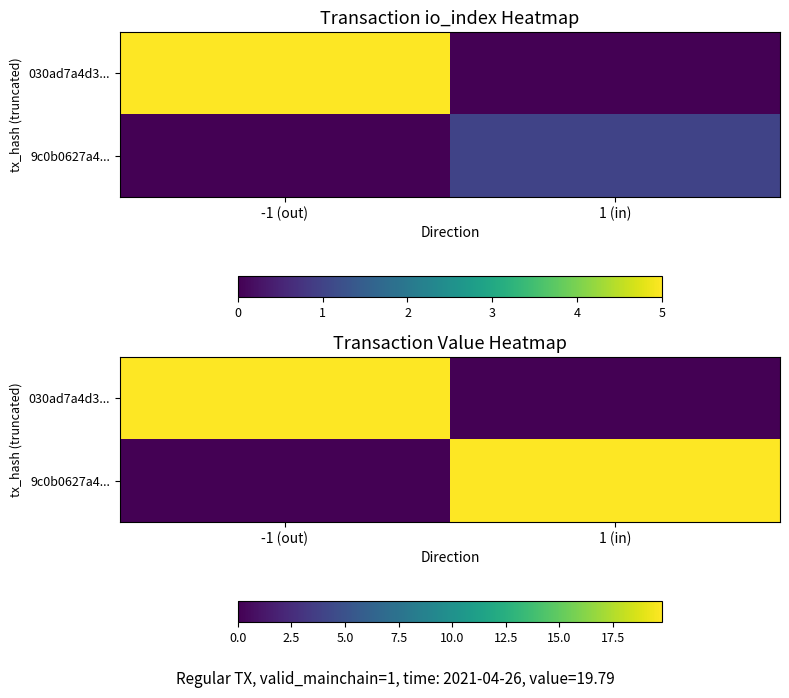

At which category does the chart reach its peak across all series?

-1 (out)